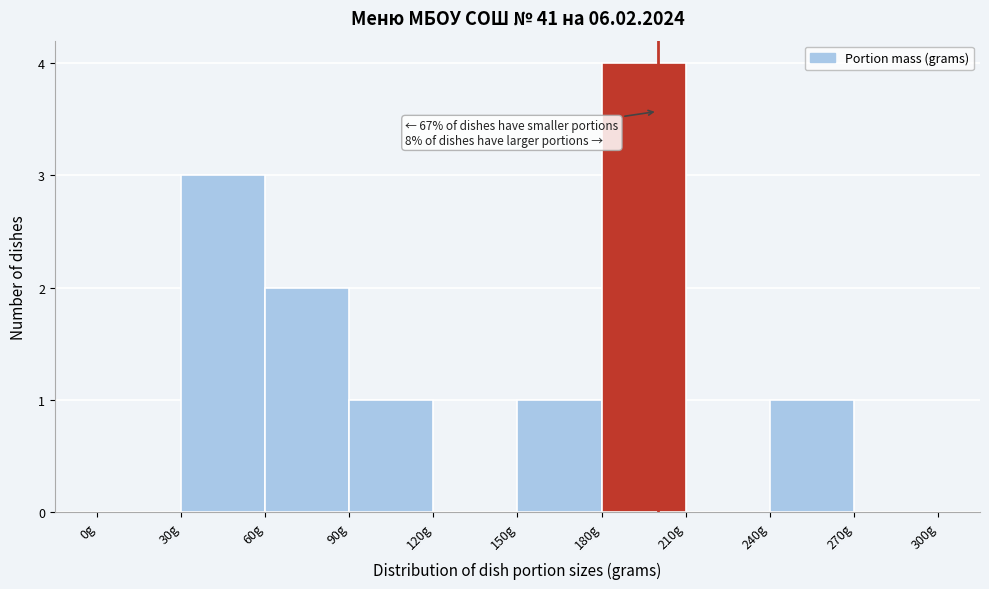

Which range on the x-axis has the tallest bar?

180 to 210